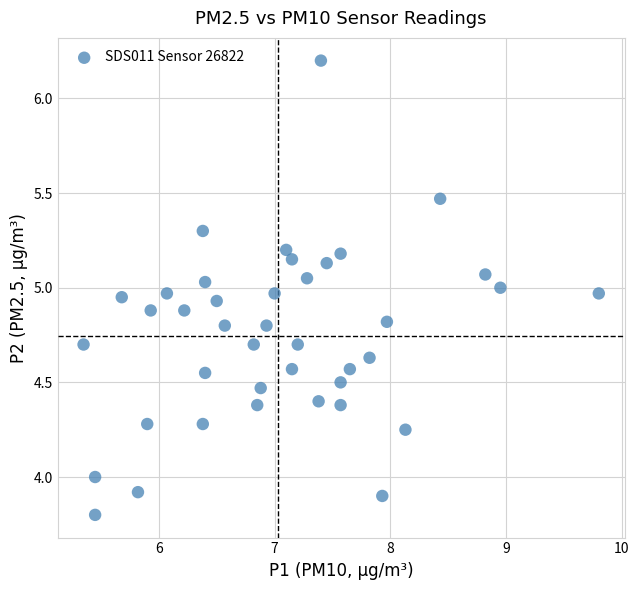

What is the range of Y values (max minus min)?

2.4